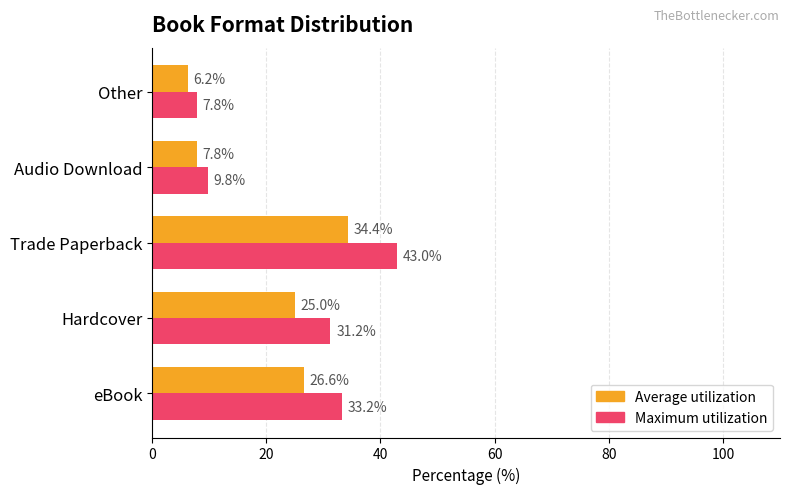

Which series has the widest spread of values?

Maximum utilization